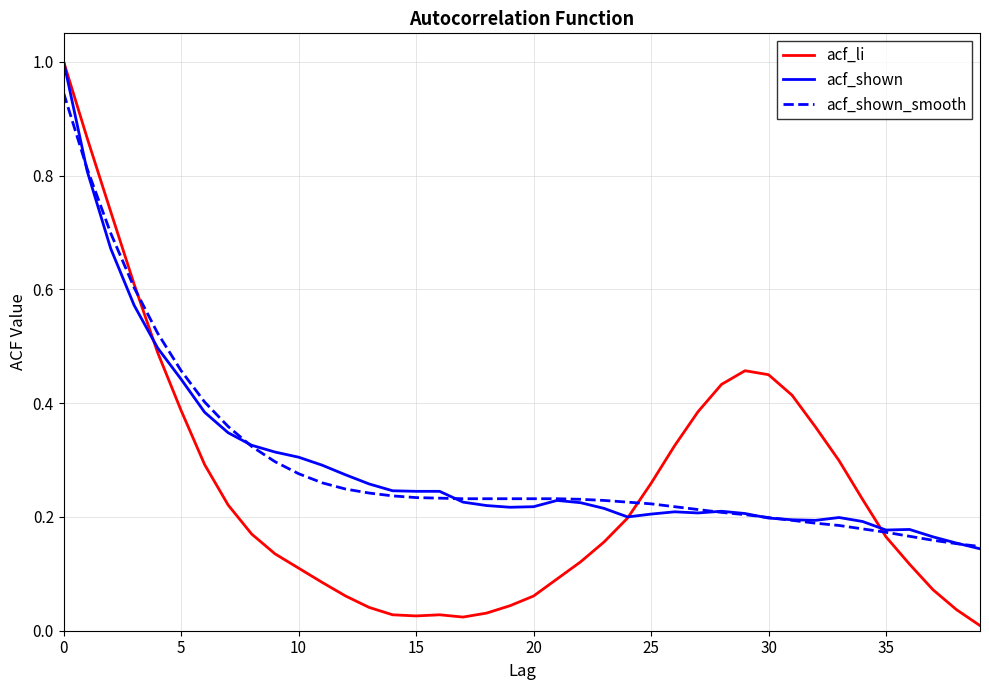

Which series has the widest spread of values?

acf_li